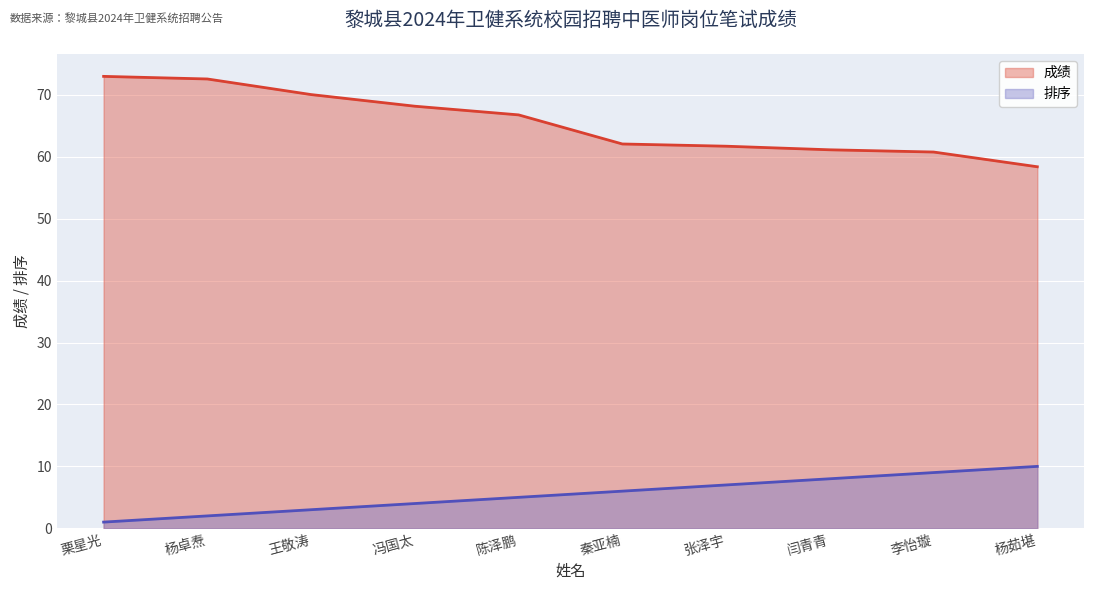

At which label does 排序 reach its minimum?

栗星光